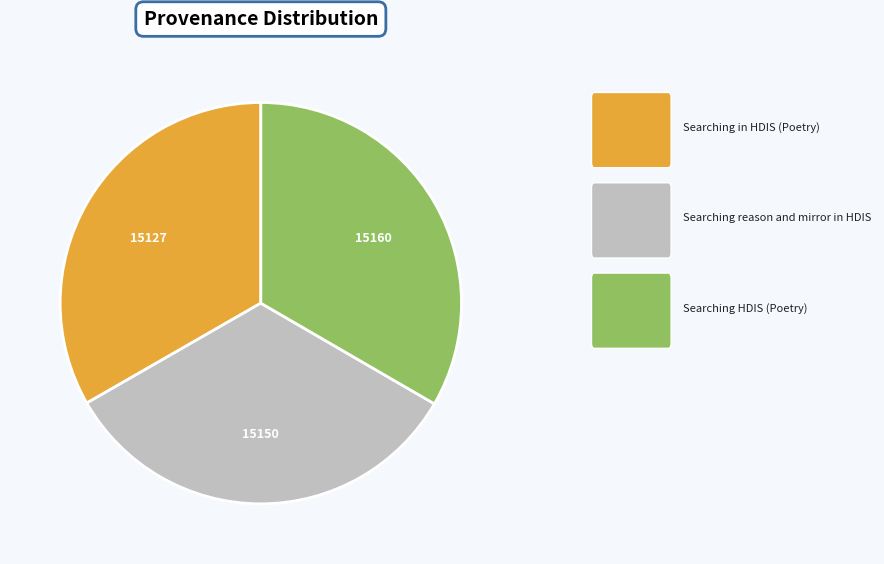

Is there a majority slice in this chart?

No